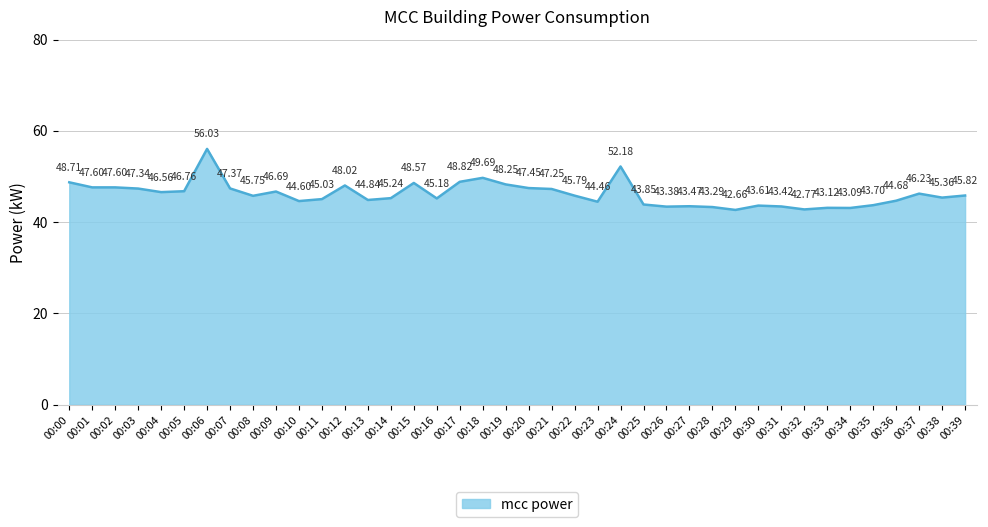

Which label corresponds to the largest value in the chart?

00:06